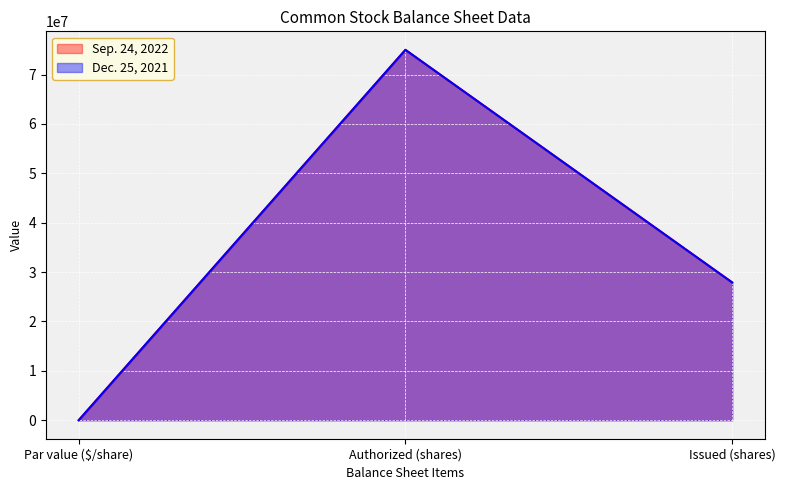

Does the chart display data point markers on the line(s)?

No